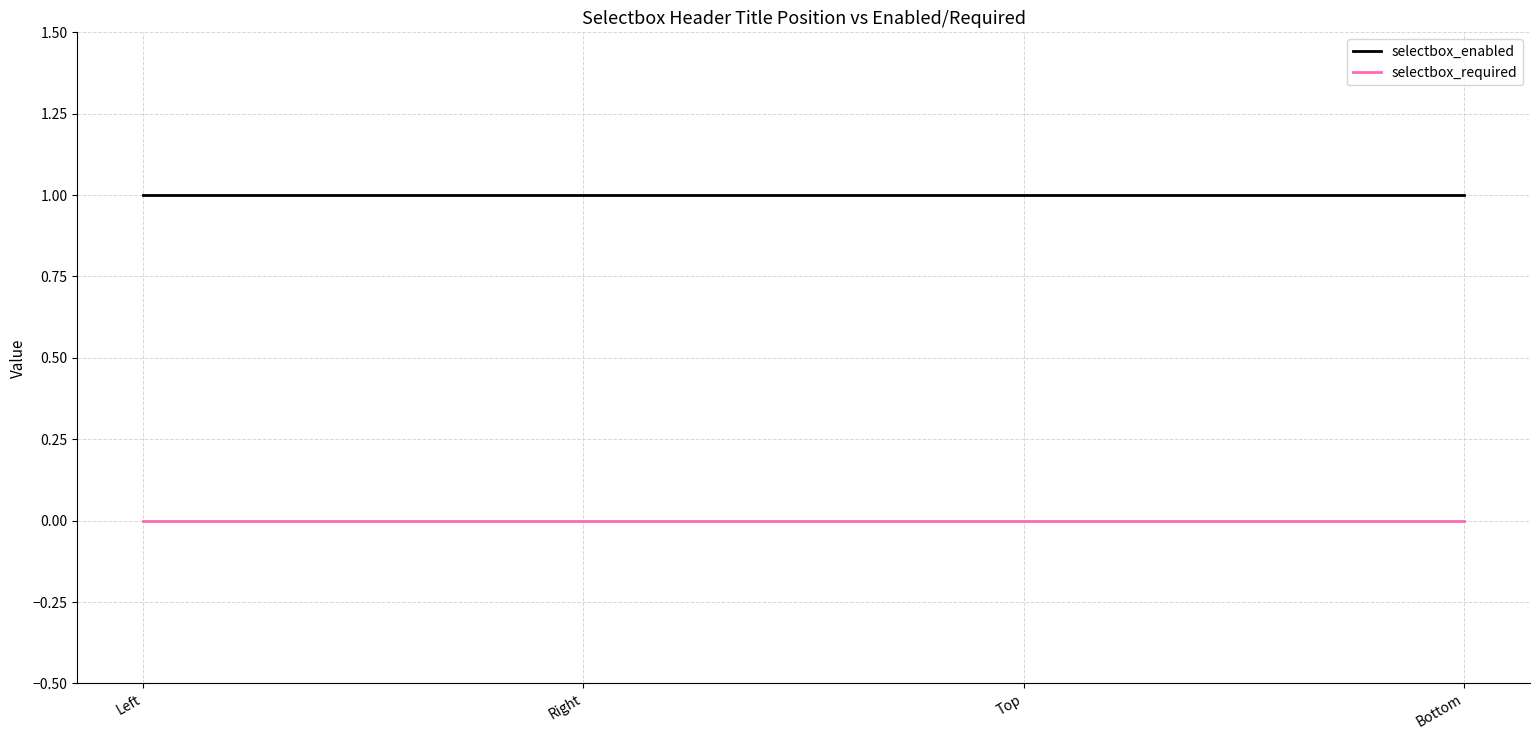

Rank the series by their average value, from highest to lowest.

selectbox_enabled, selectbox_required